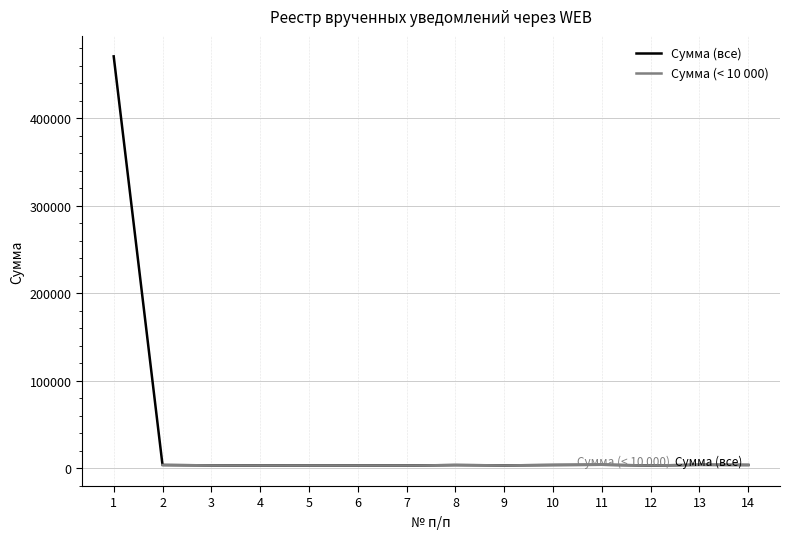

What is the lowest value of the Сумма (все) series?

3164.1